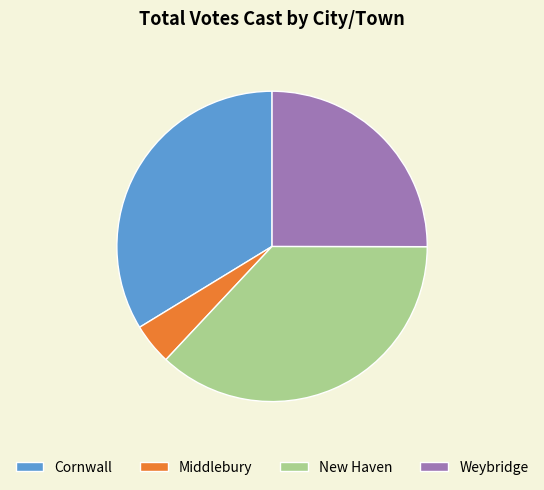

Which has a higher value, New Haven or Weybridge?

New Haven